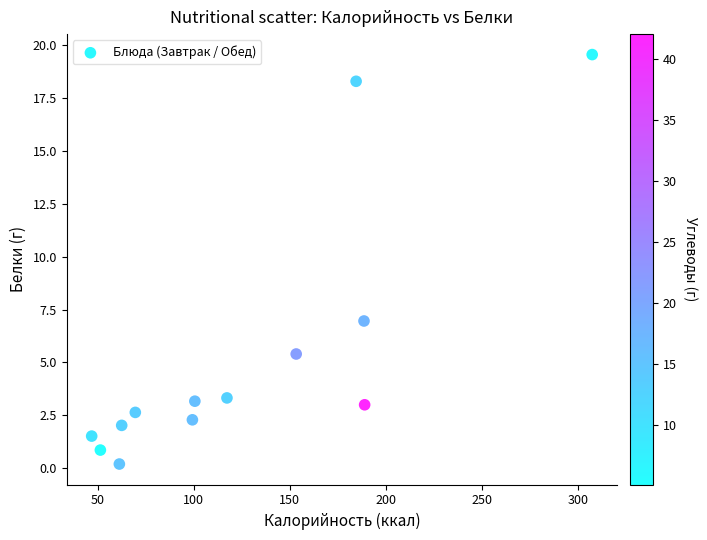

What Y value in the scatter plot is closest to 9?

7.0